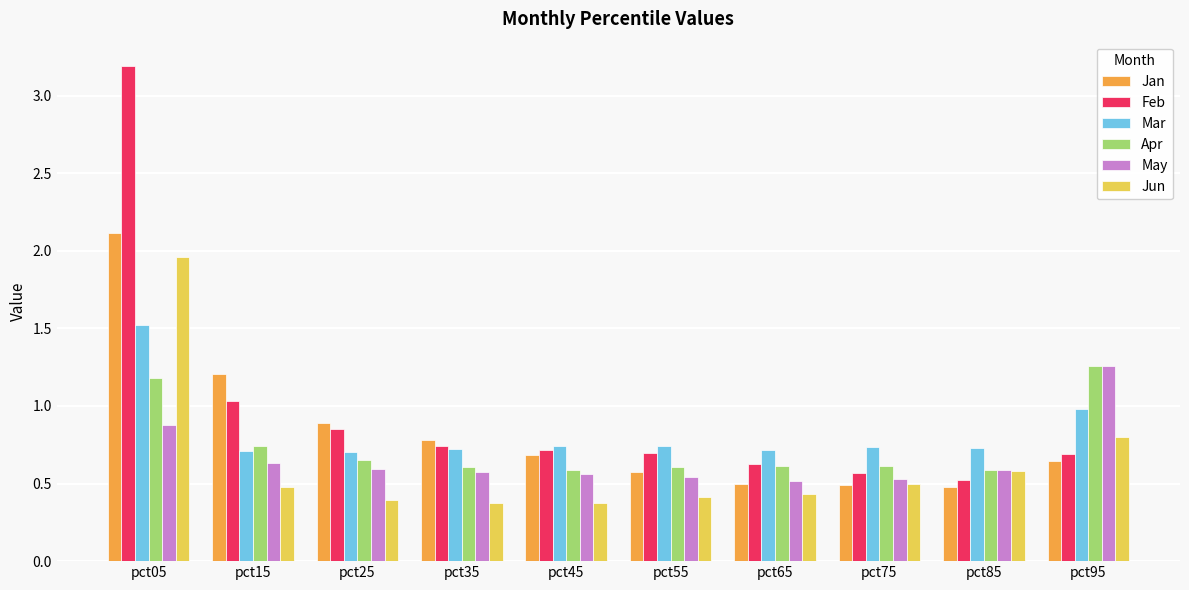

What is the sum of the May values at pct45 and pct05?

1.4